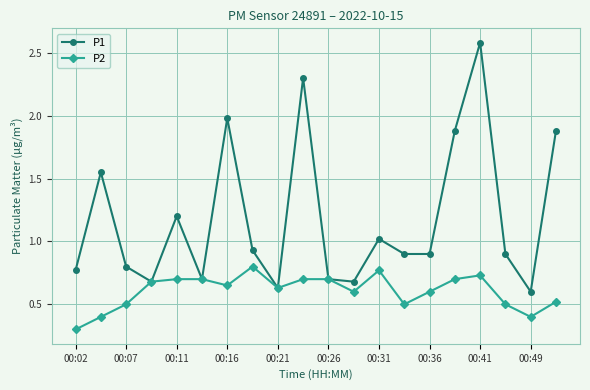

True or false: P1 has more than 0 points higher than both neighbors.

True